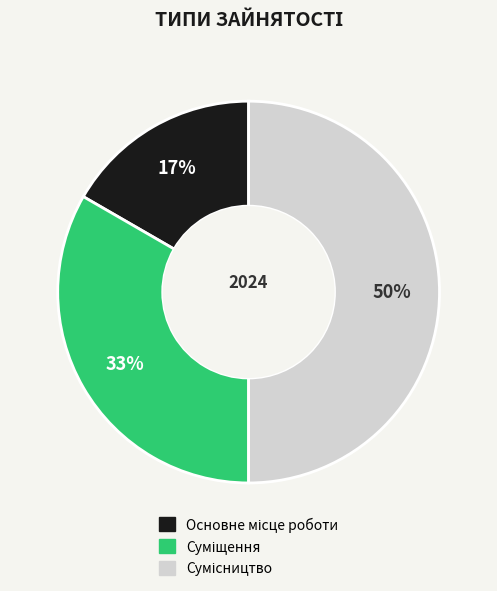

To the nearest percent, what is the difference between the largest and smallest slice percentages?

33%